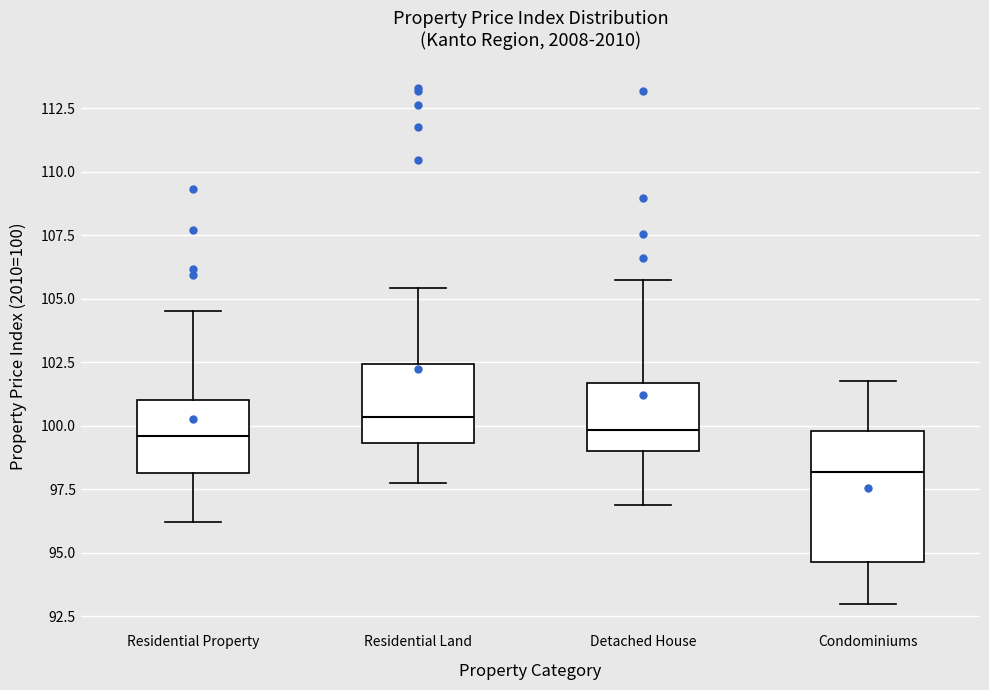

Where is the lower edge of the box for Detached House on the y-axis? The values are not printed on the chart, so give them approximately, as read against the axis.

99.0